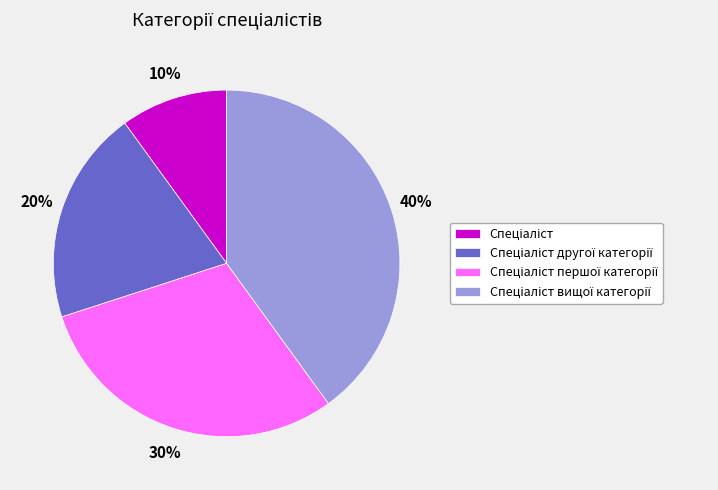

Does any single category account for the majority?

No